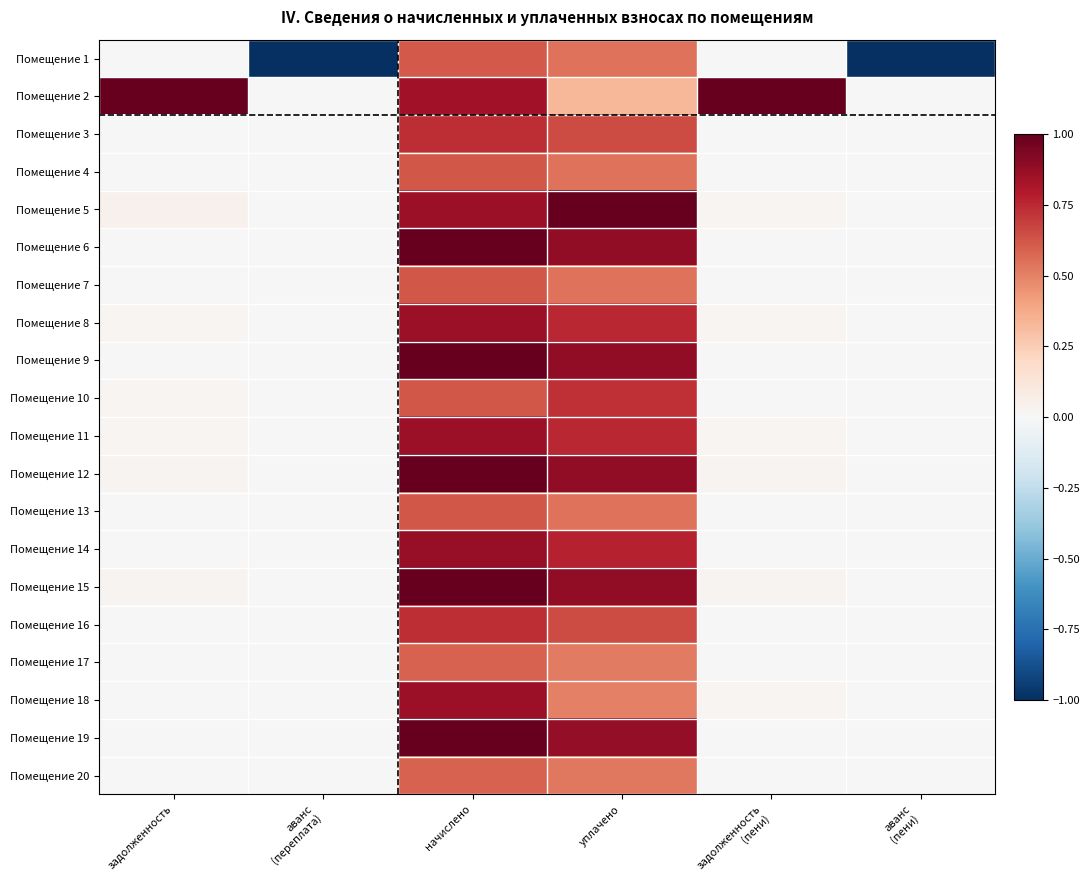

At how many categories does at least one series exceed 0?

4